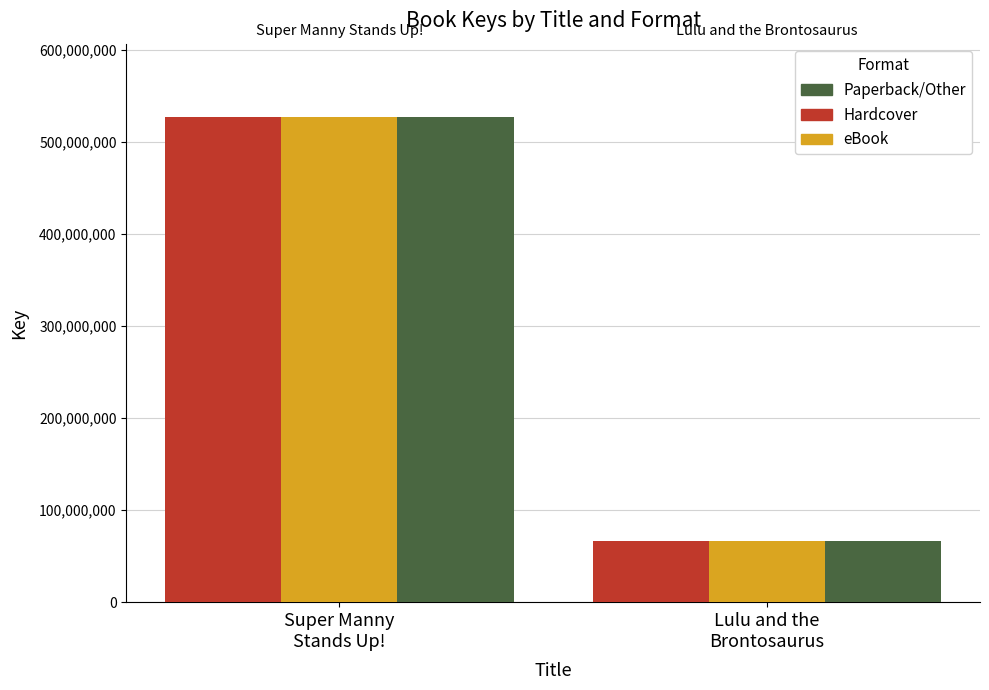

Is the value of 2 at Lulu and the Brontosaurus greater than the value of 0 at Lulu and the Brontosaurus?

No